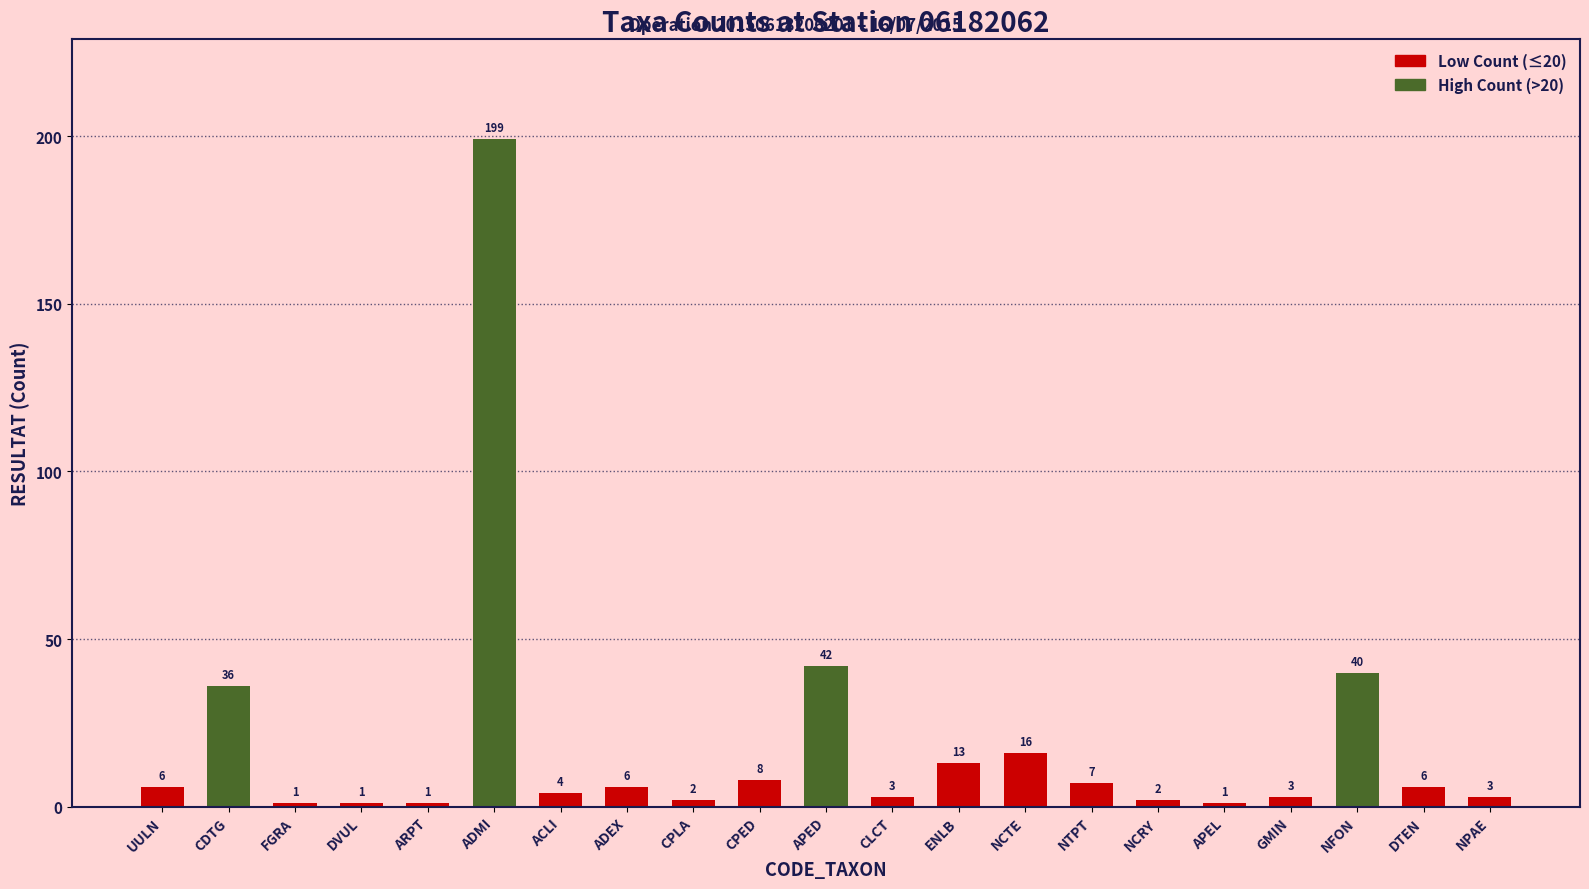

What is the label of the 16th bar from the right?

ADMI